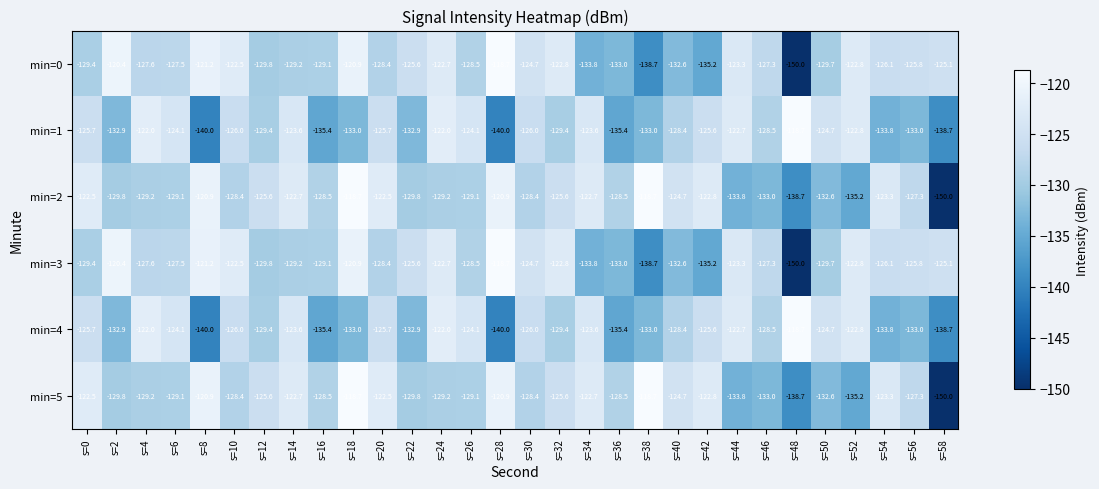

What is the spread (max minus min) of values at s=6?

5.0